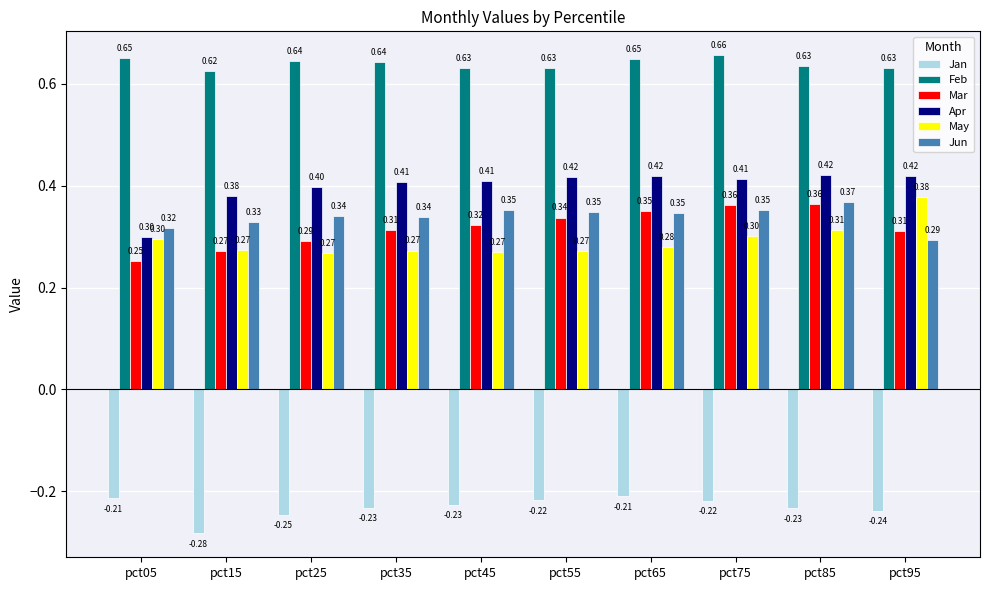

What is the value of the Mar bar at the 3rd from the left?

0.3